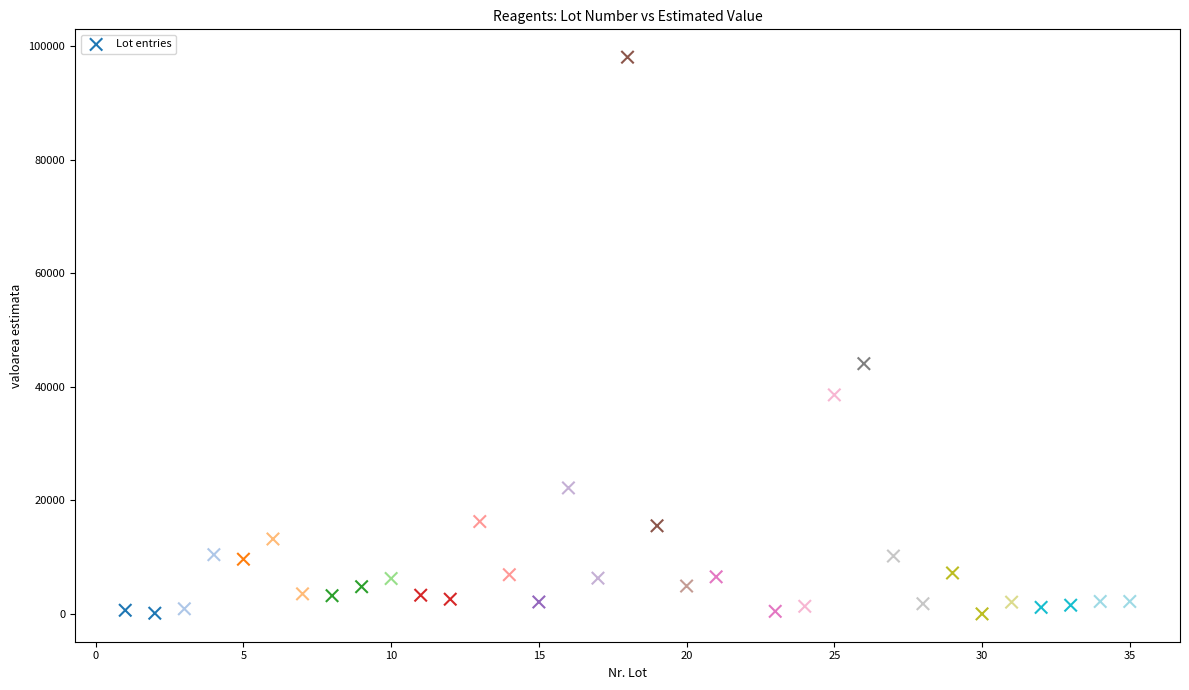

What Y value in the scatter plot is closest to 49029?

44075.0